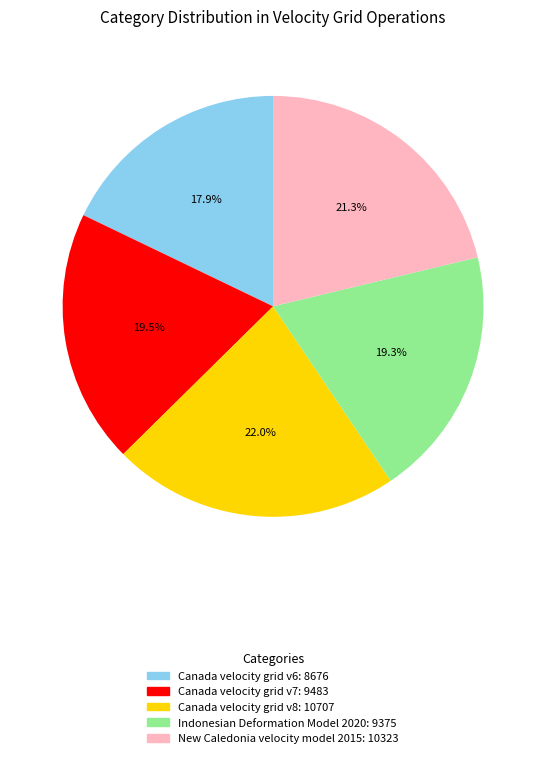

Does any single category account for the majority?

No